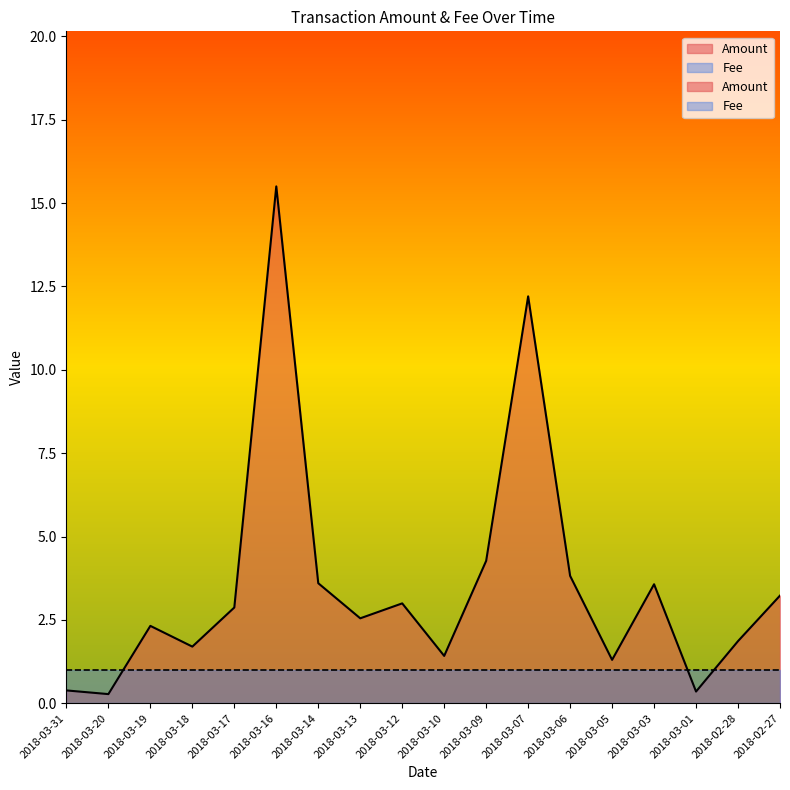

How many data points are above 2?

11